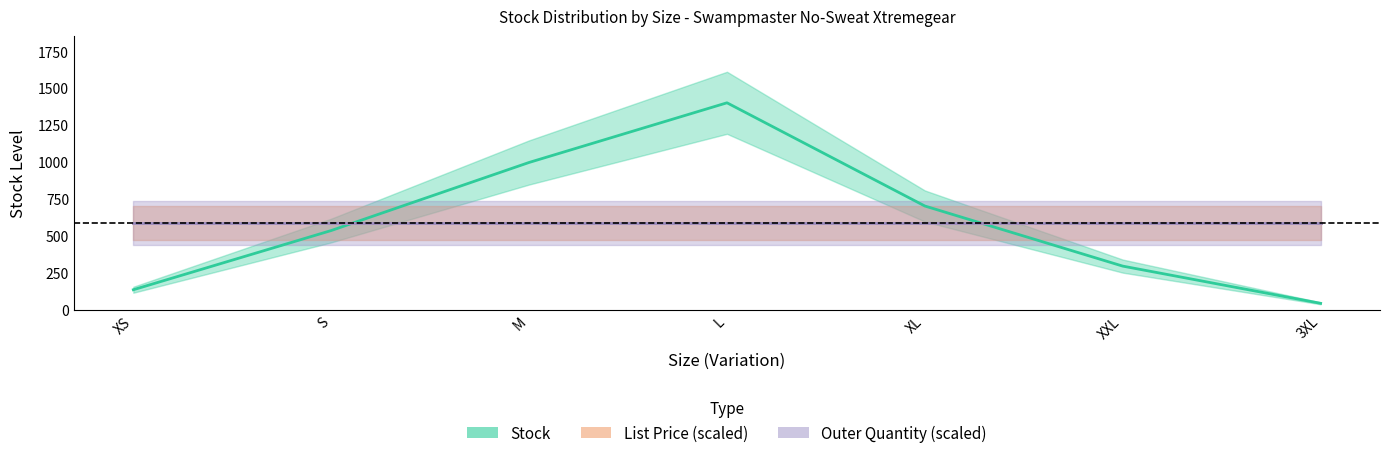

What is the highest value of the List Price (scaled) series?

587.0